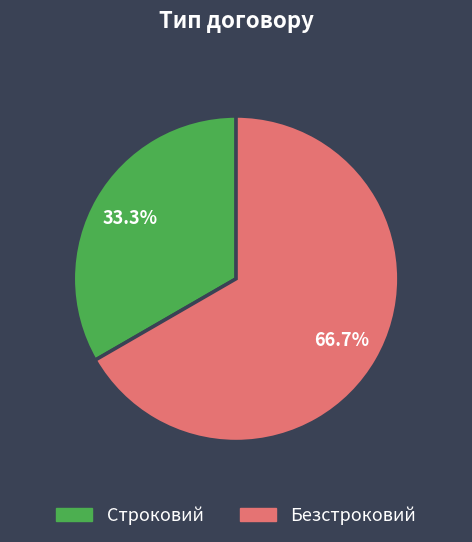

True or false: Строковий accounts for 33% of the total.

True